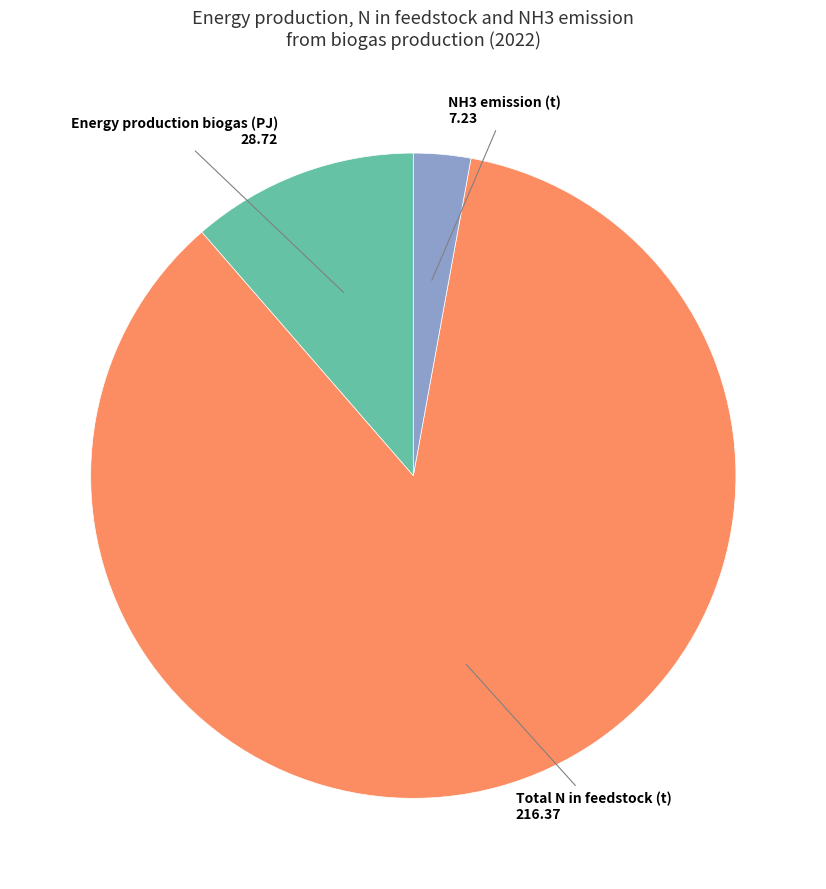

How many segments does this pie chart have?

3